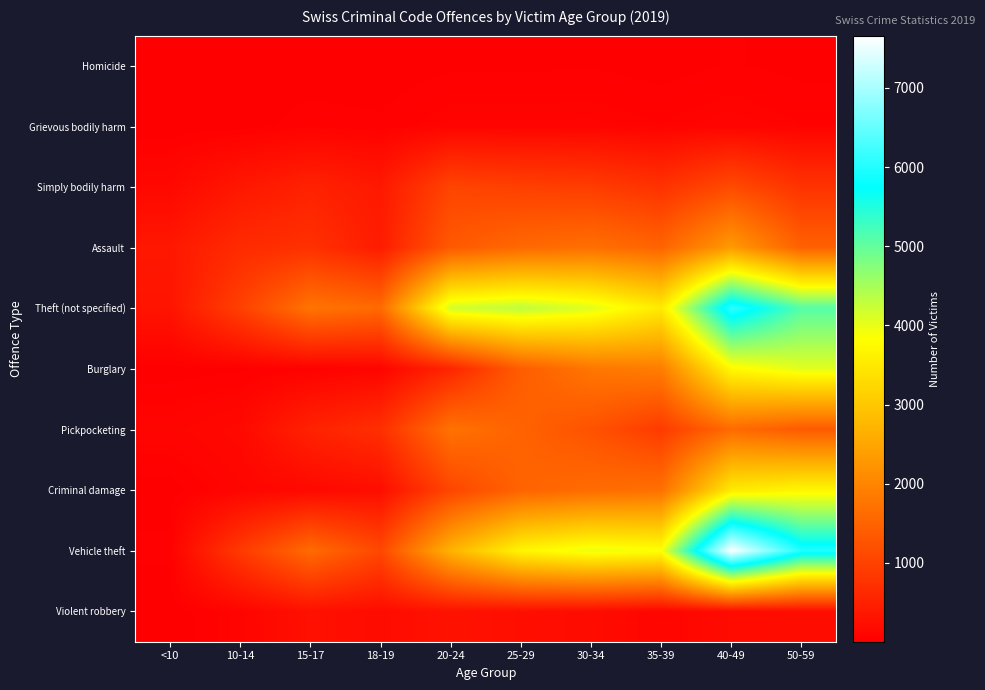

Between 18-19 and 50-59, which series saw the biggest shift?

Vehicle theft